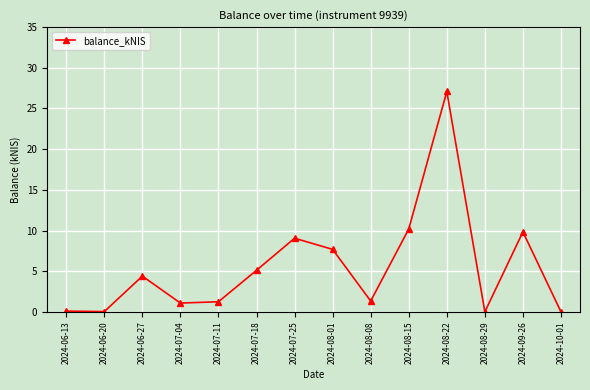

True or false: the data has more than 1 interior local peaks.

True